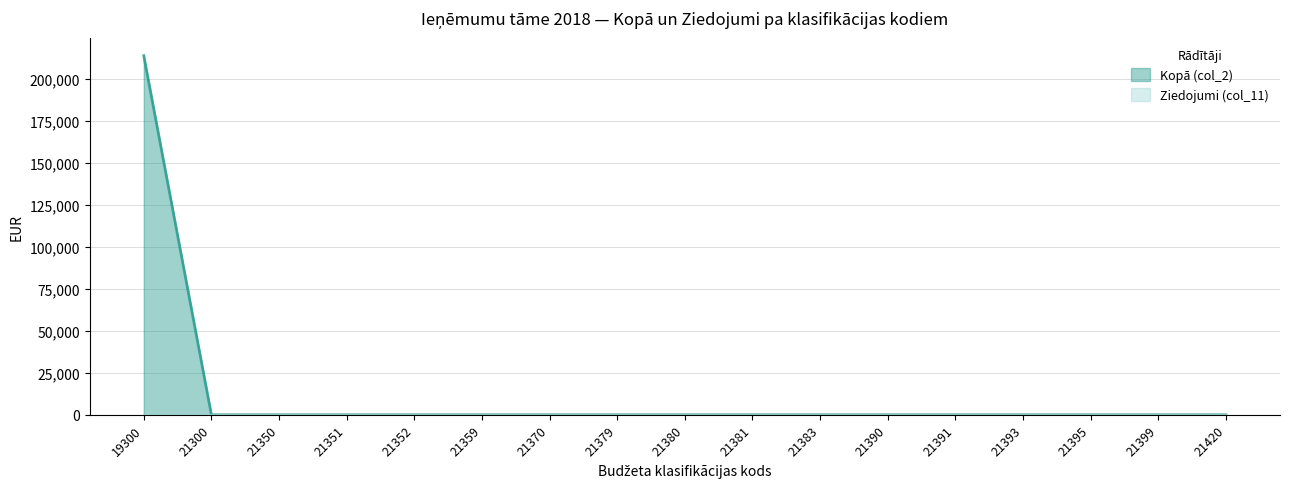

Reading right to left, what are all the values shown in this chart?

0	0	0	0	0	0	0	0	0	0	0	0	0	0	0	0	213802